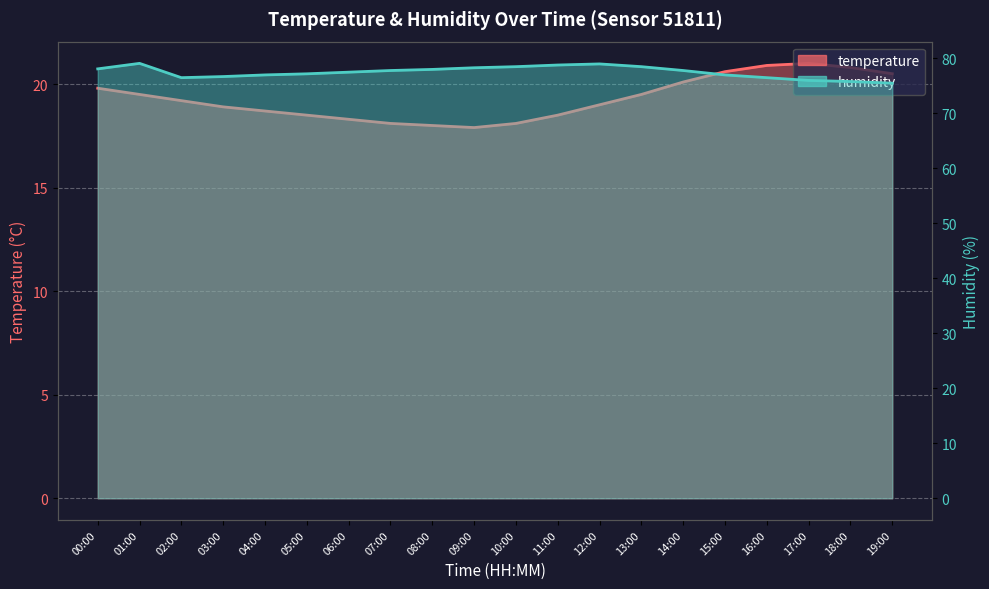

The humidity series shows 76.5 at 02:00. True or false?

True